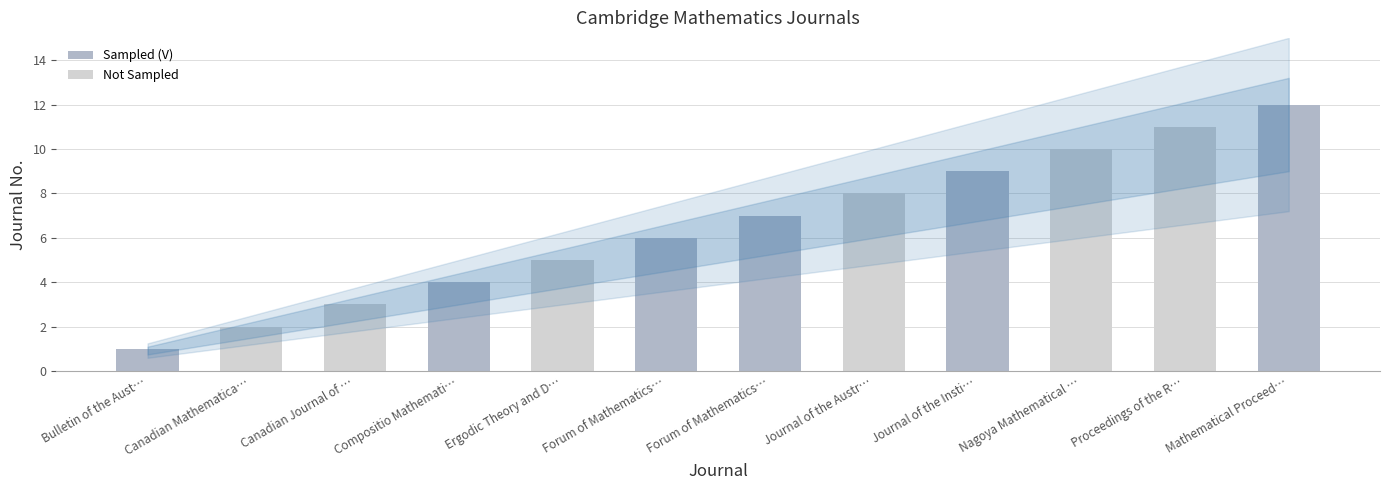

What is the label of the 7th bar from the right?

Forum of Mathematics…